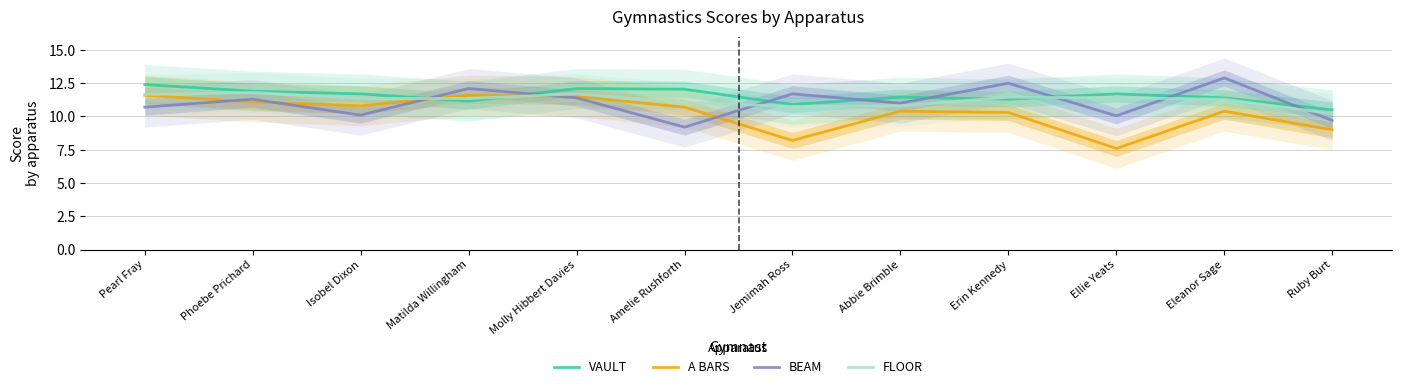

How many interior local peaks does the VAULT series have?

3